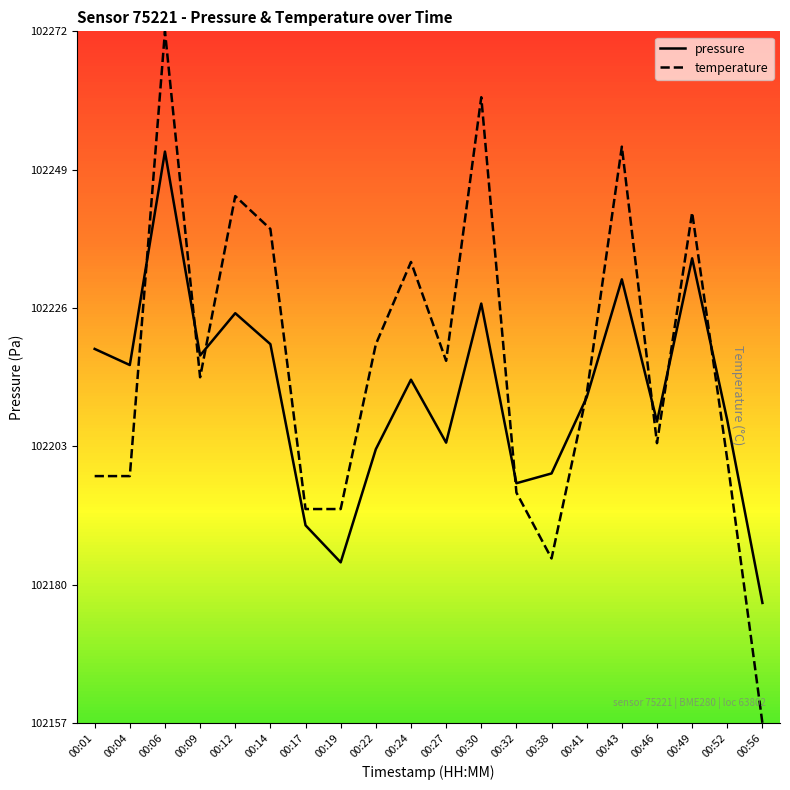

Read the pressure value at 00:09.

102218.0